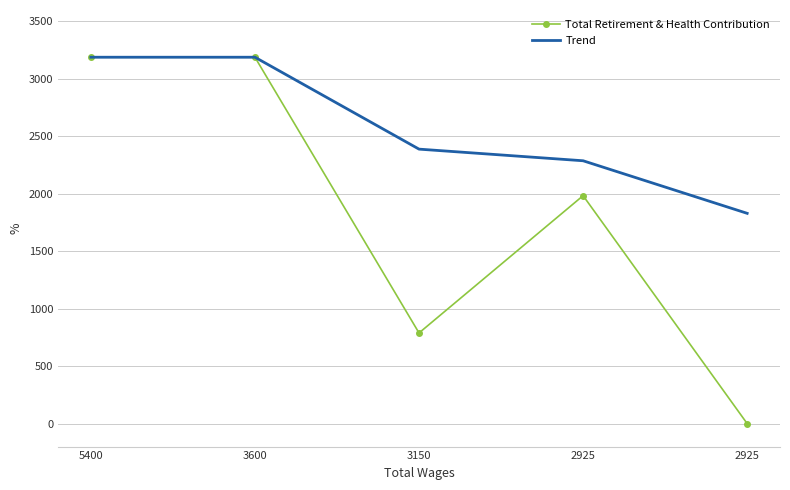

What is the value of the Total Retirement & Health Contribution point at the 4th from the left?

1984.0